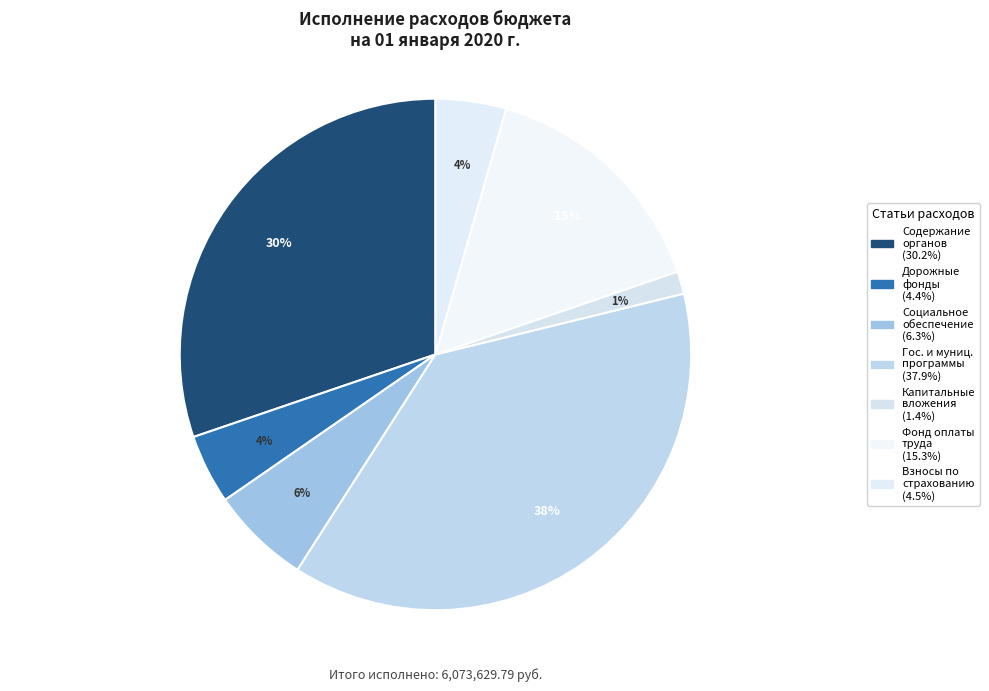

Count the number of slices in the pie.

7